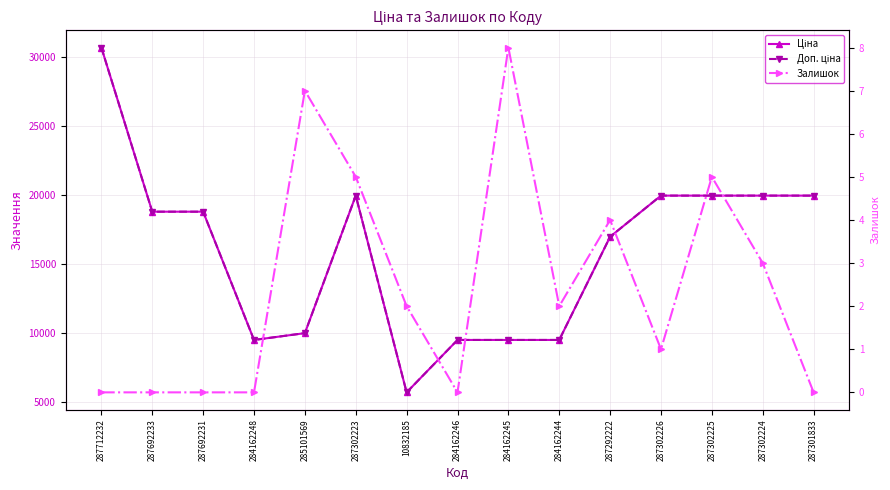

Is it true that Доп. ціна equals 30087.3 at 287692231?

False